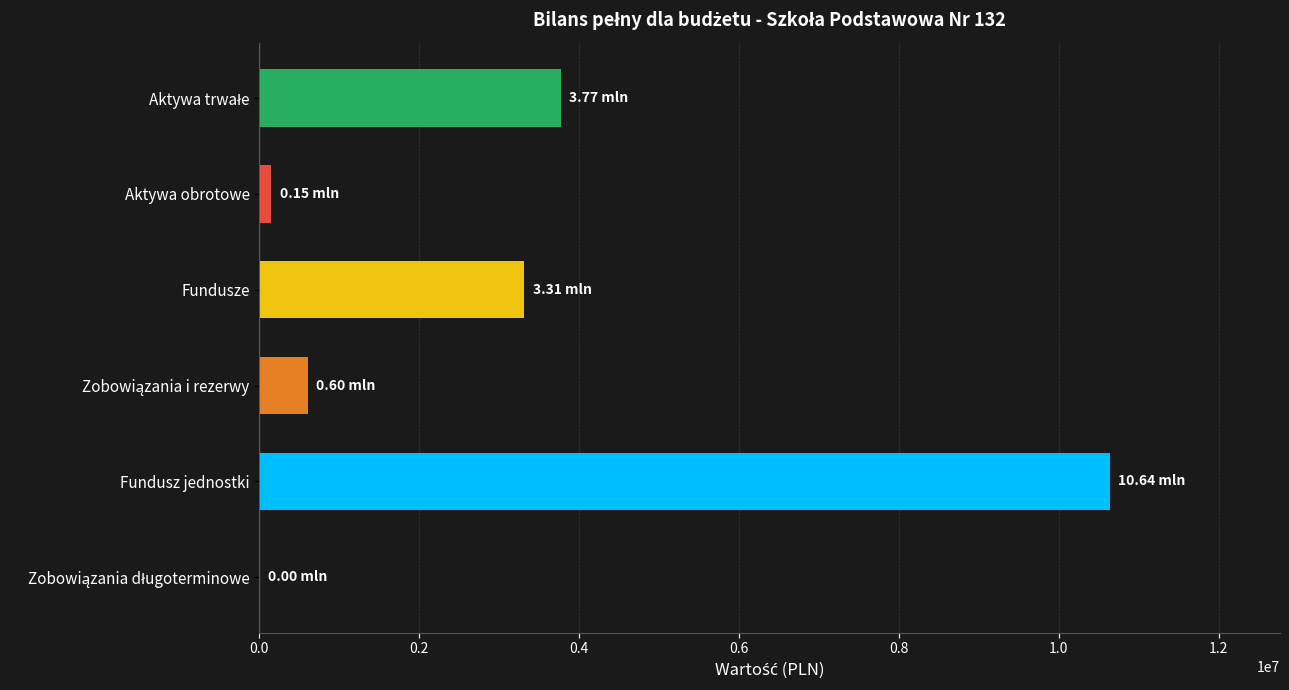

Are the bars horizontal?

Yes